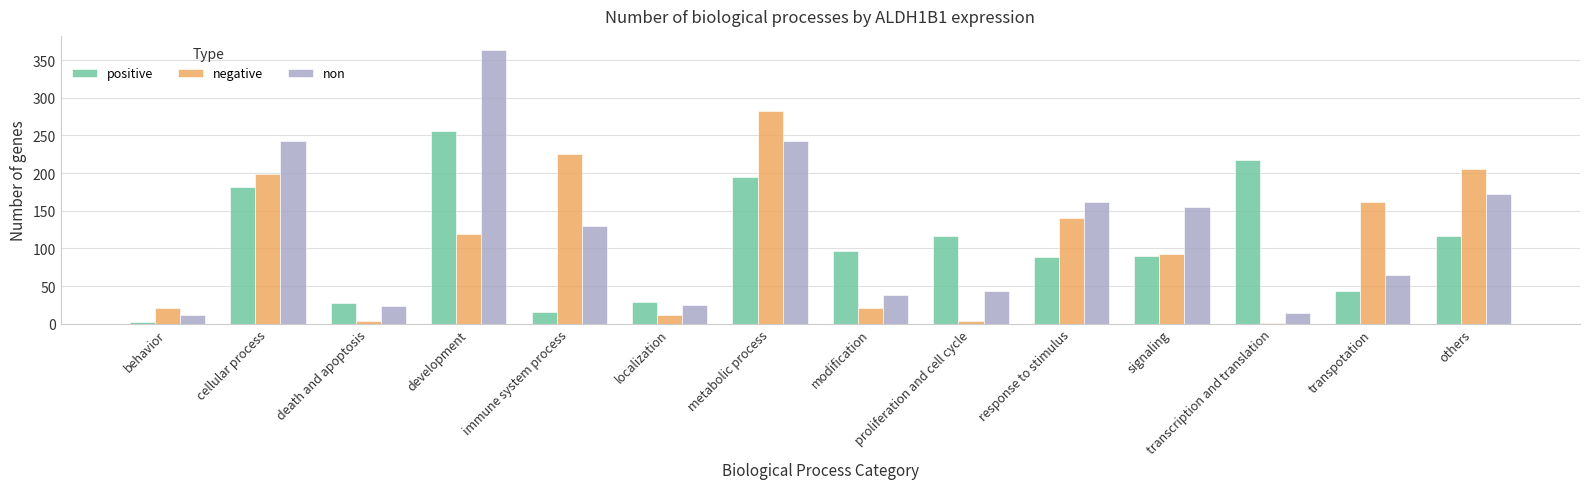

Does the chart contain stacked bars?

No